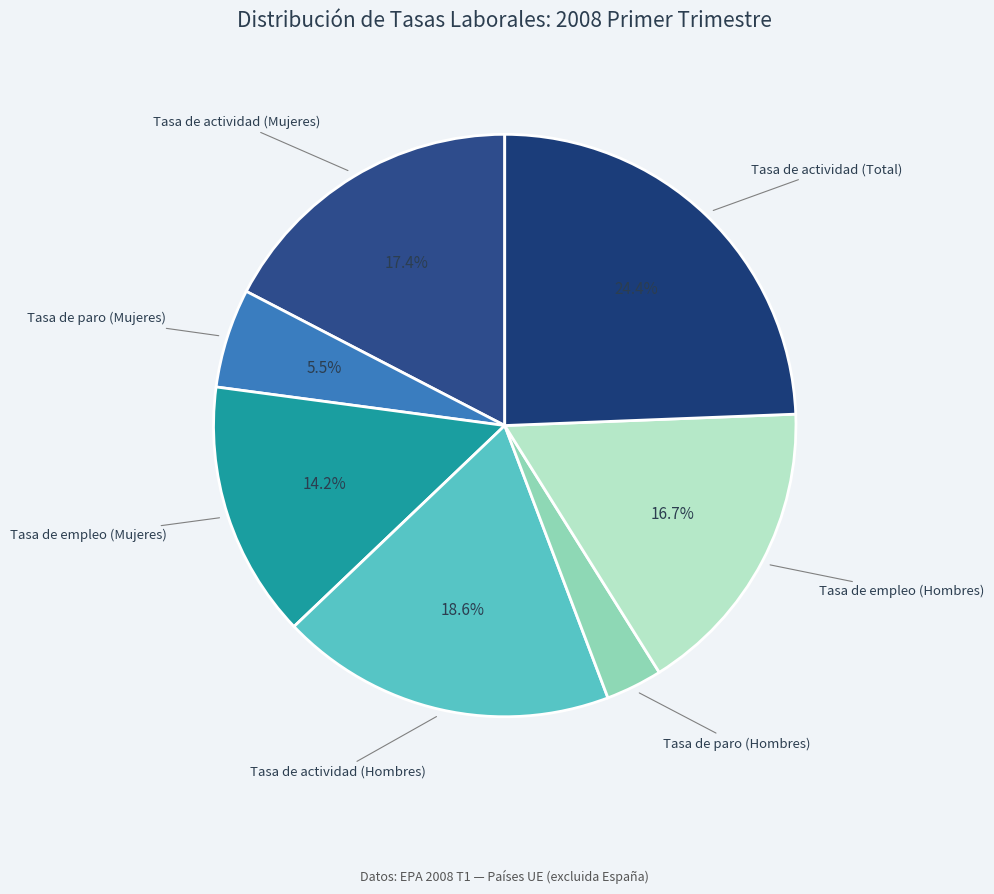

Is the sum of Tasa de actividad (Total) and Tasa de empleo (Hombres) greater than half?

No